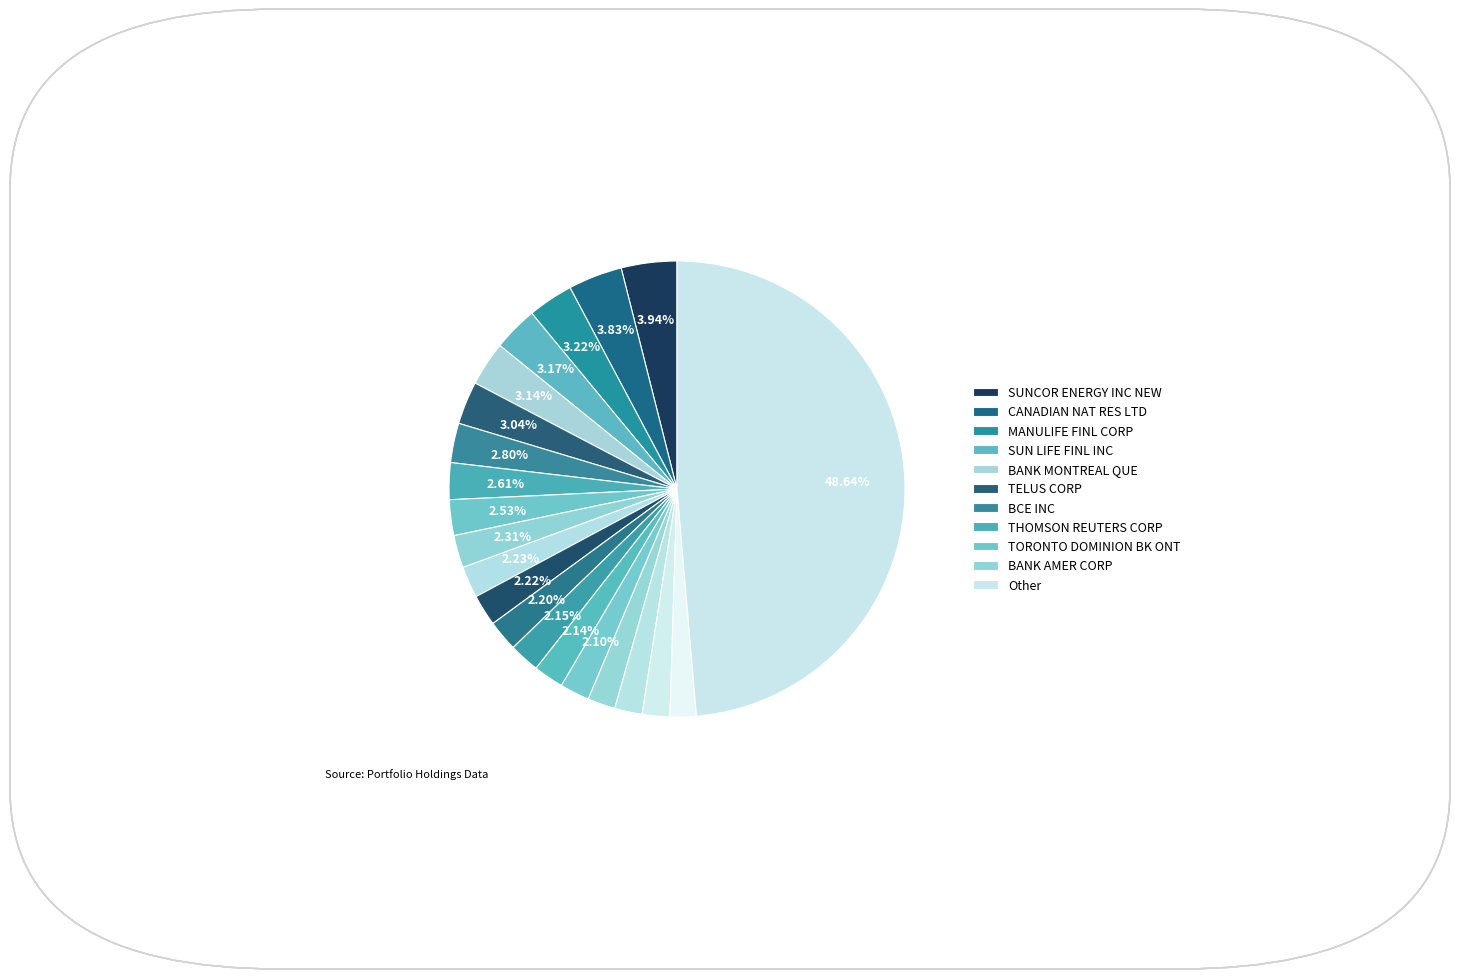

How many slices are in this pie chart?

21